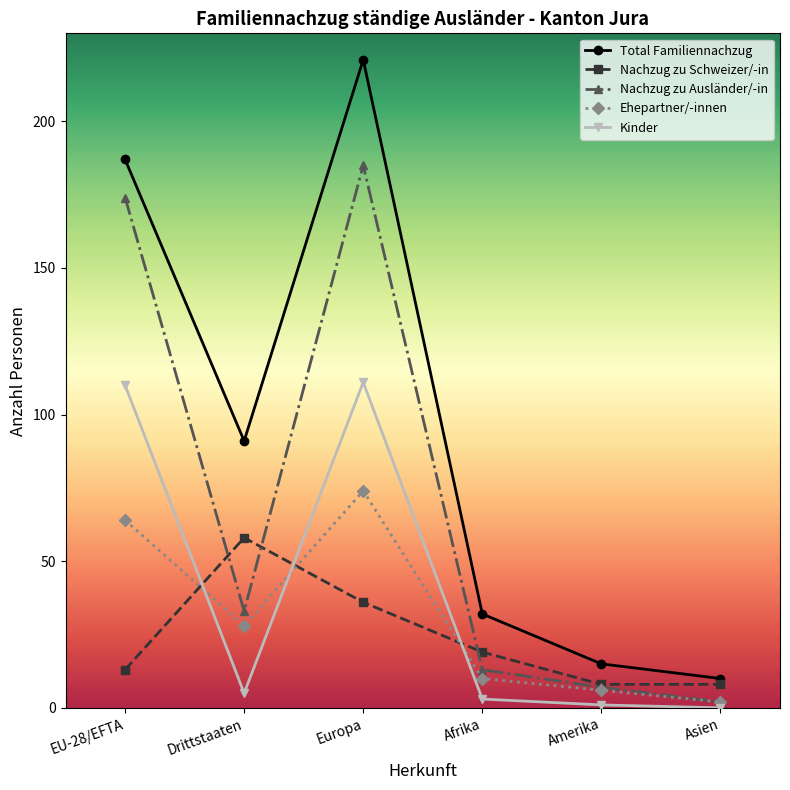

What is the sum of the Ehepartner/-innen values at Amerika and EU-28/EFTA?

70